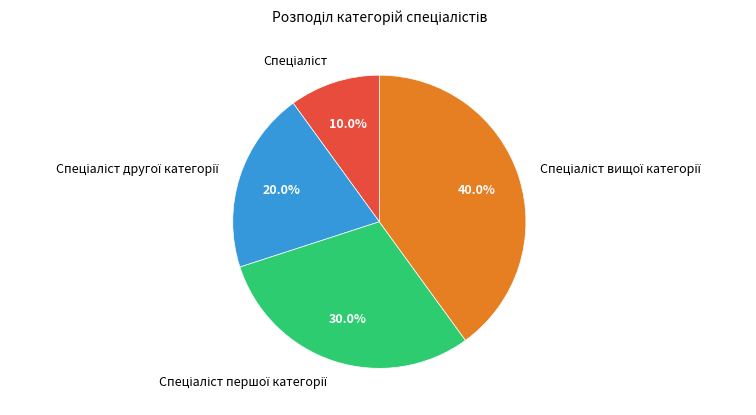

Is there any slice that represents more than half of the pie?

No